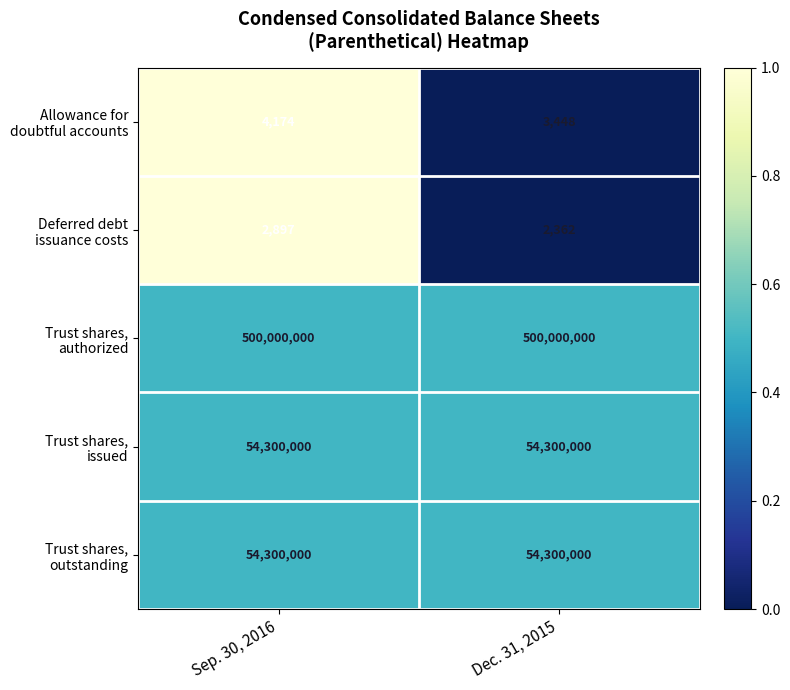

What is the spread (max minus min) of values at Dec. 31, 2015?

499997638